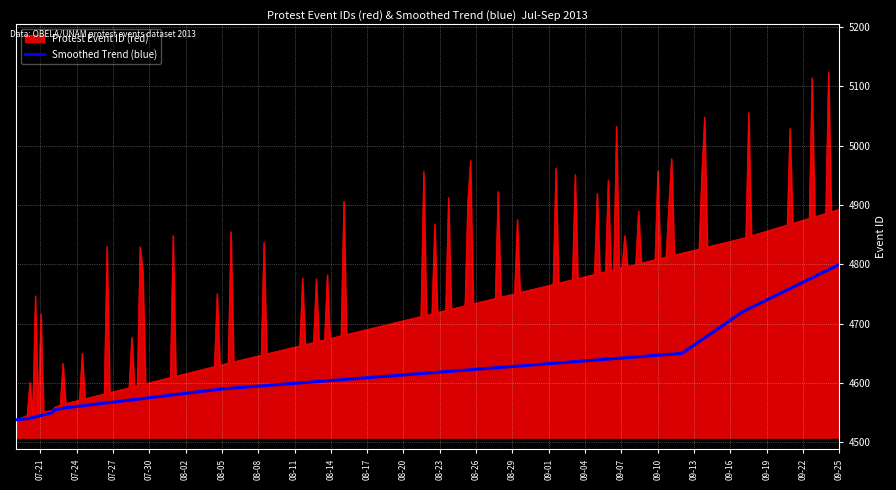

Rank the series by their maximum value, from lowest to highest.

Smoothed Trend (blue), Protest Event ID (red)